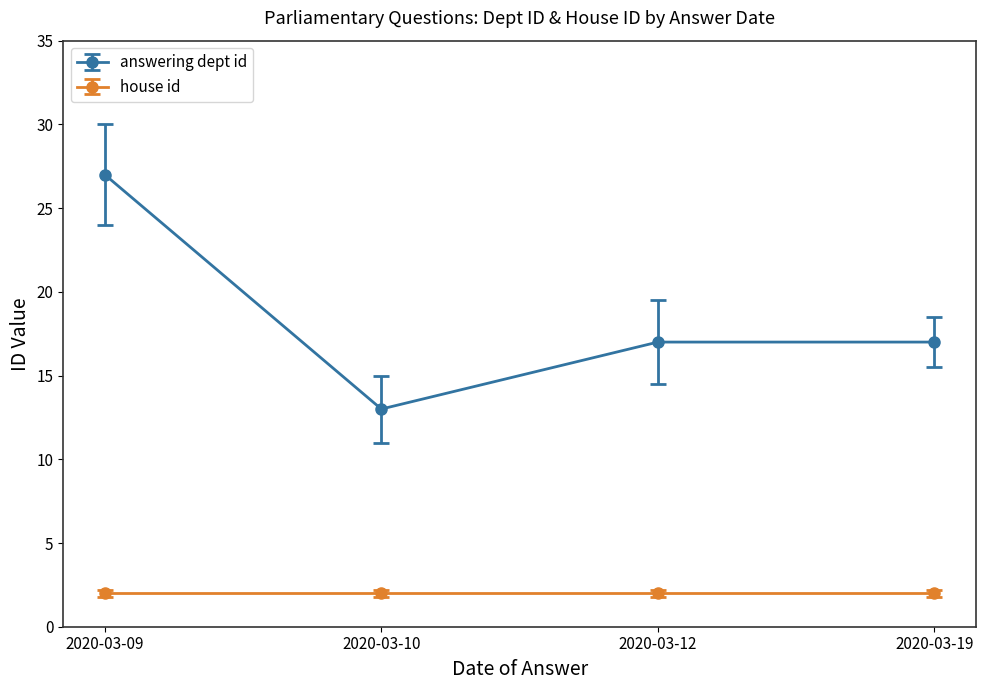

Rank the series by their average value, from highest to lowest.

answering dept id, house id